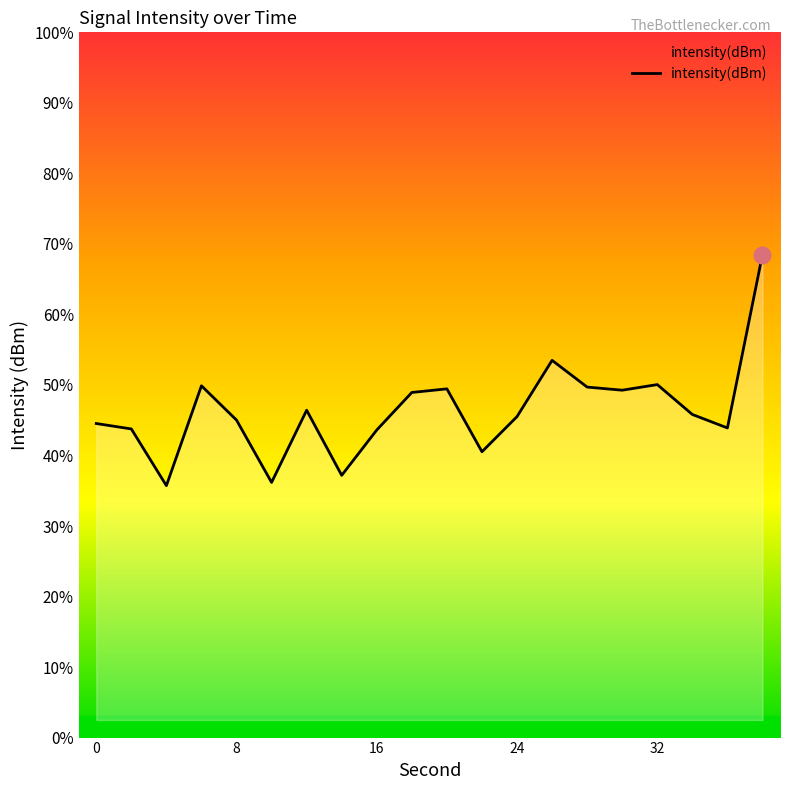

How many lines are shown in the chart?

1